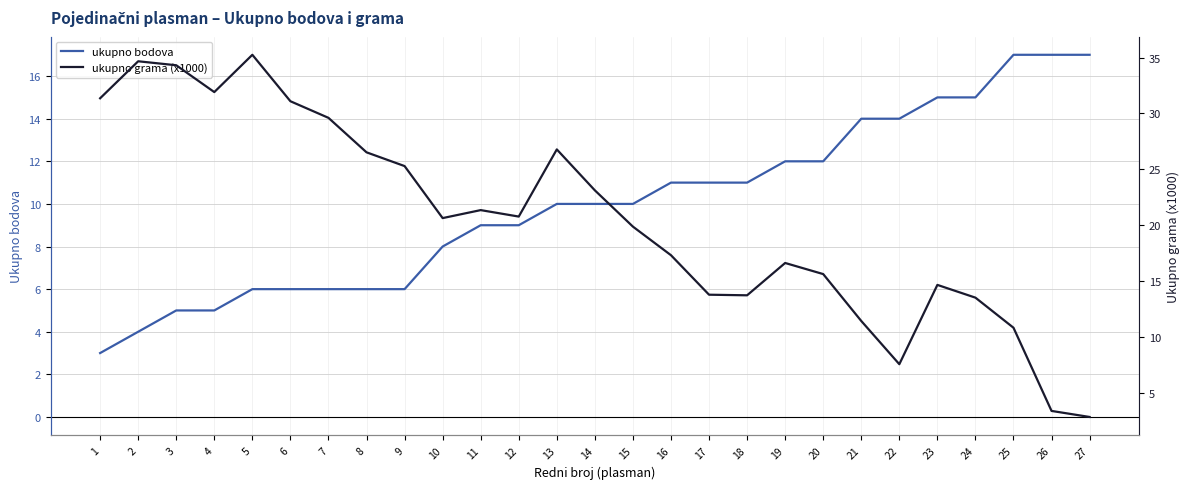

What is the difference between the ukupno grama (x1000) values at 26 and 14?

19.8